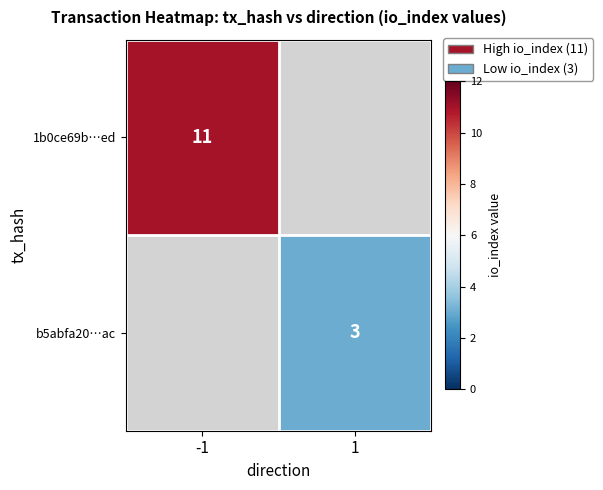

Count the number of data series in this chart.

2